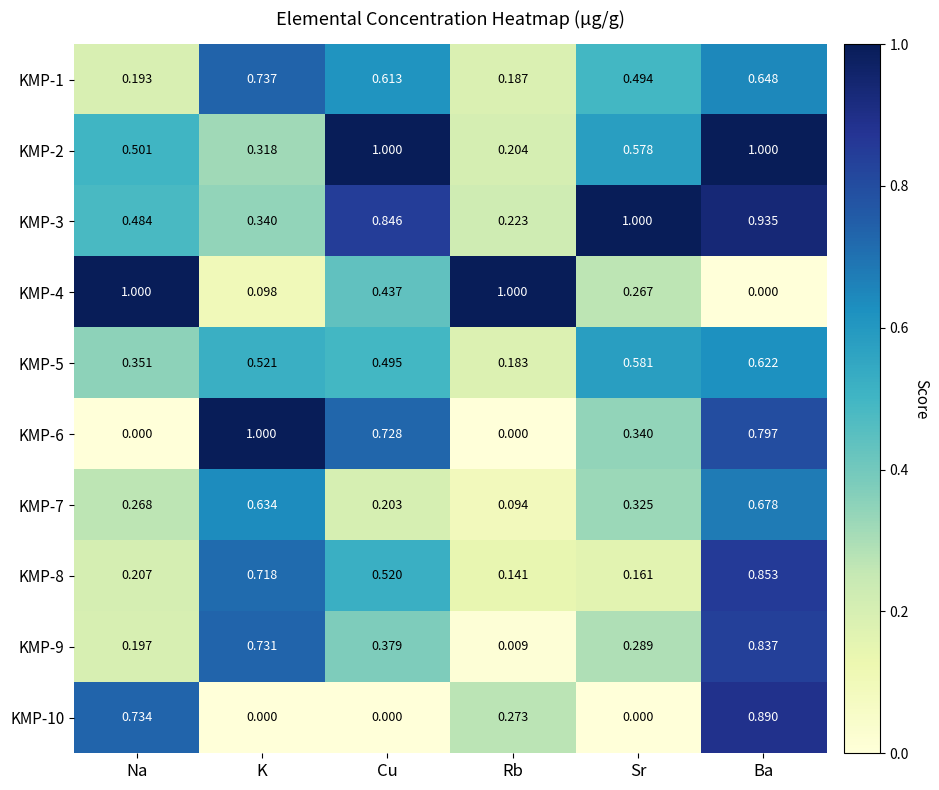

Is the value of KMP-3 at Na greater than the value of KMP-5 at Rb?

Yes